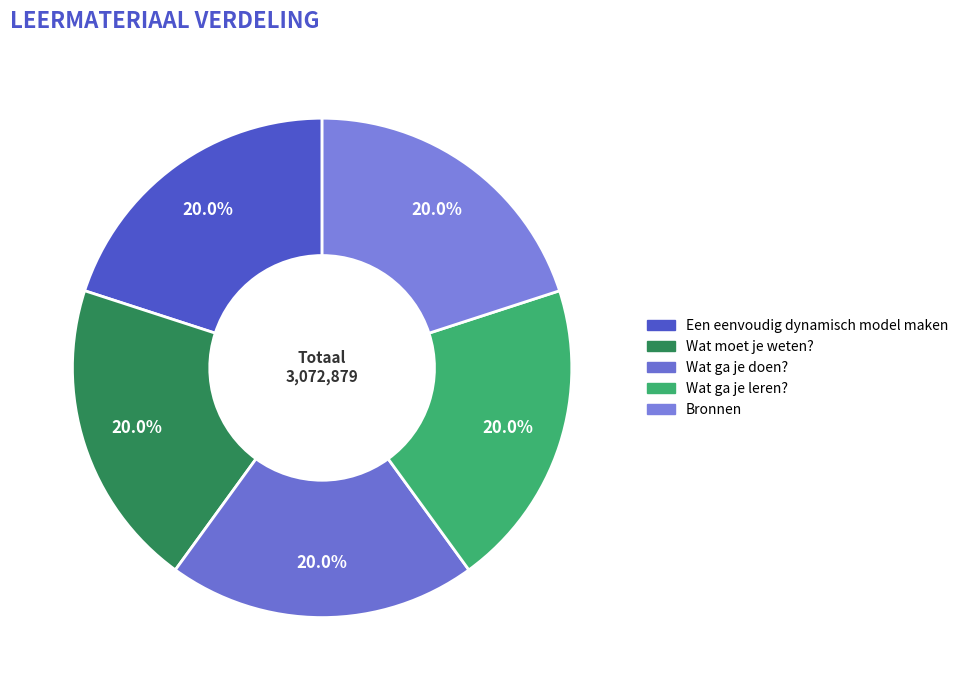

What is the ratio of the value at Wat ga je doen? to the value at Wat ga je leren??

1.0